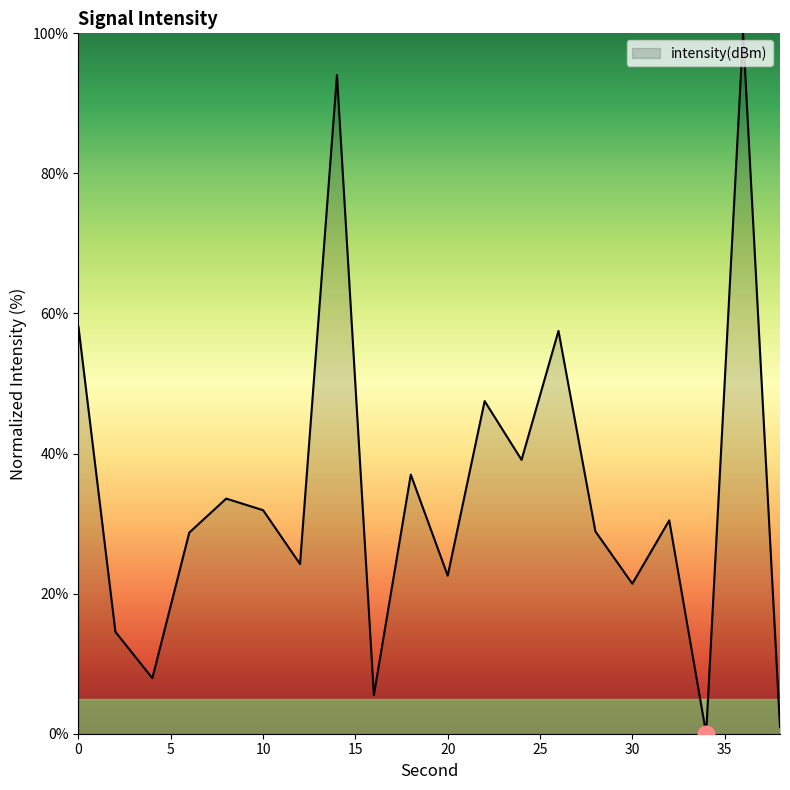

What is the maximum value shown in the chart?

100.0